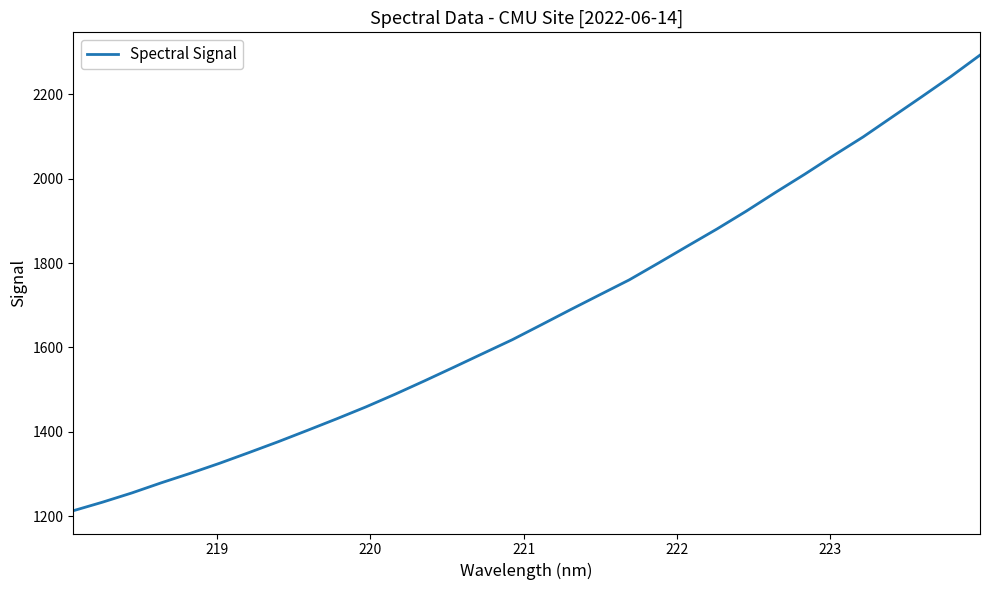

How many lines are shown in the chart?

1